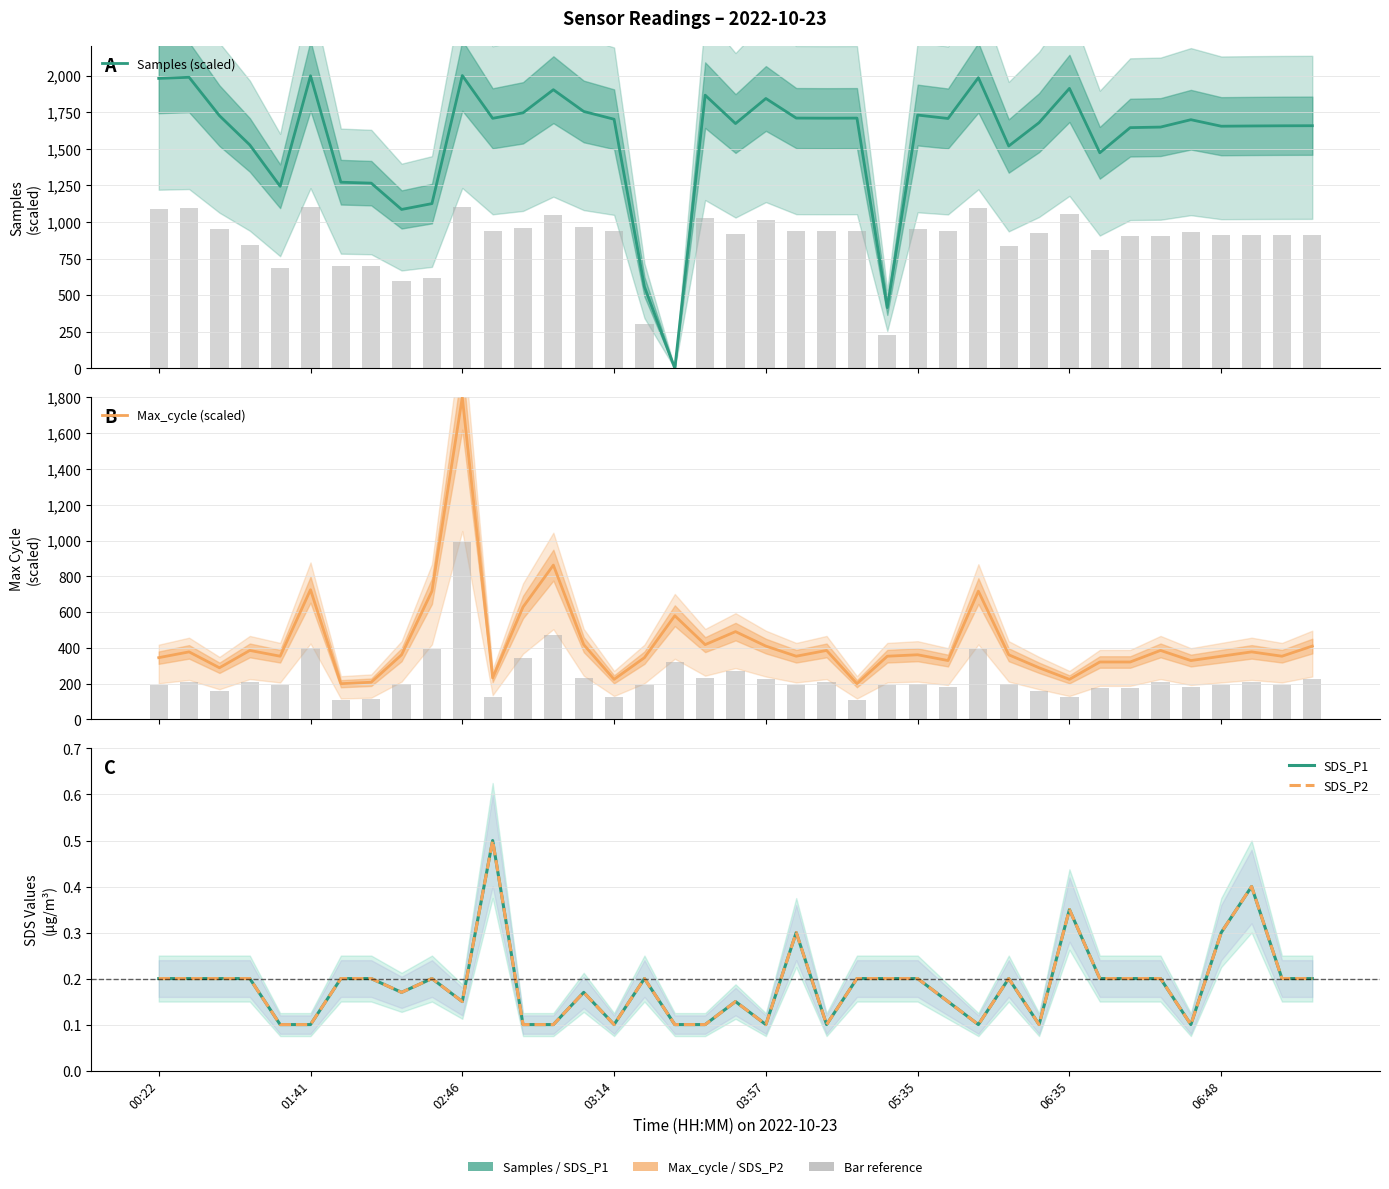

Between 11 and 18, which series saw the biggest shift?

Max_cycle (scaled)